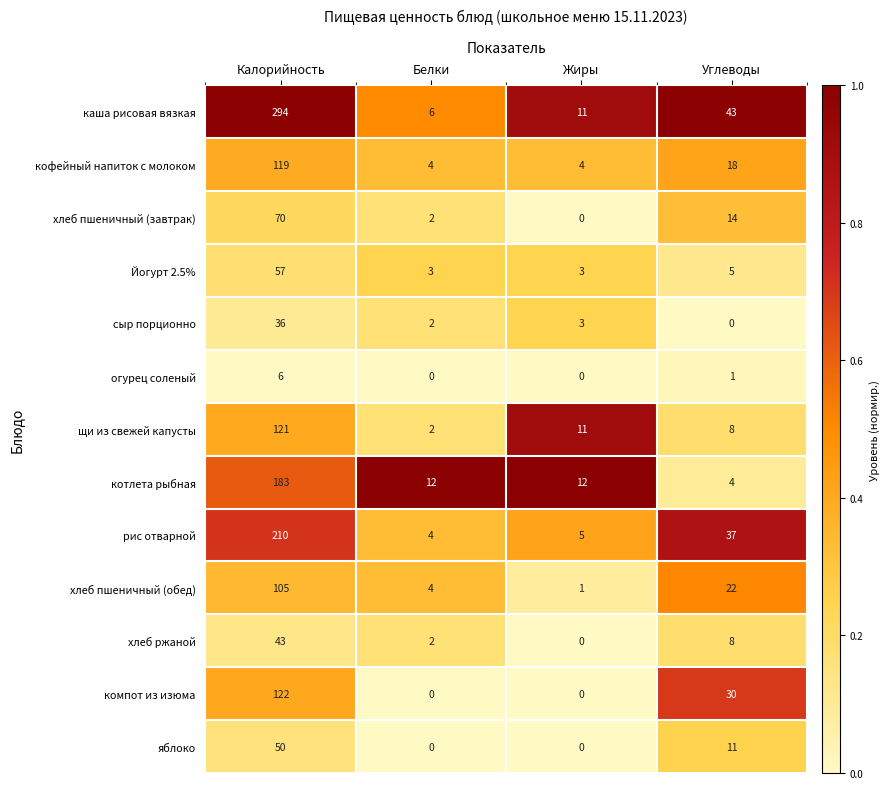

At which category is the sum across all series the highest?

Калорийность